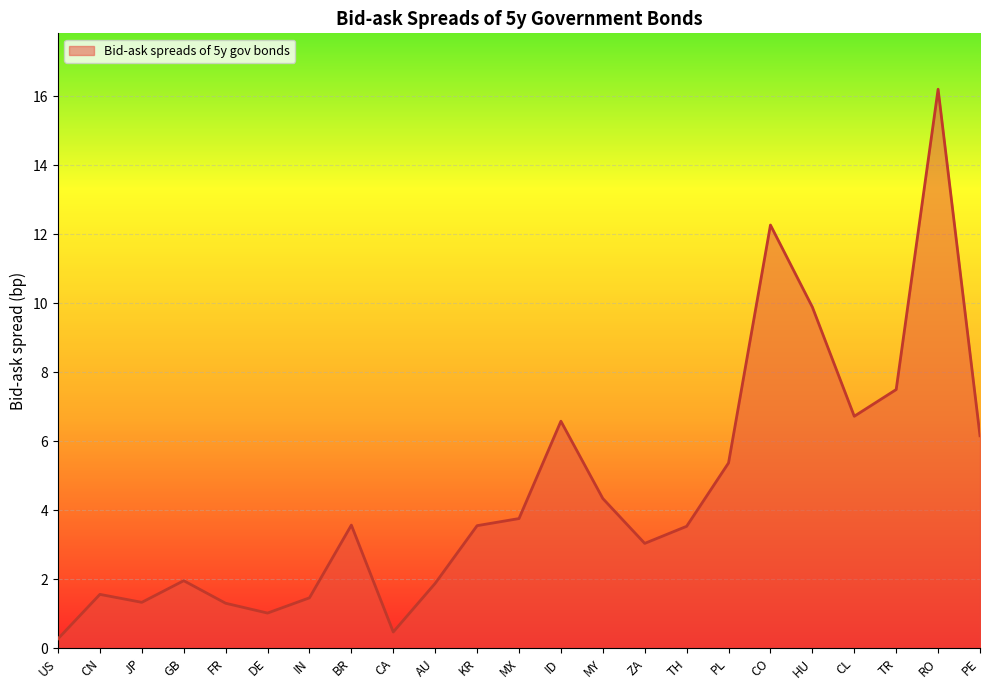

How many series are shown in this chart?

1